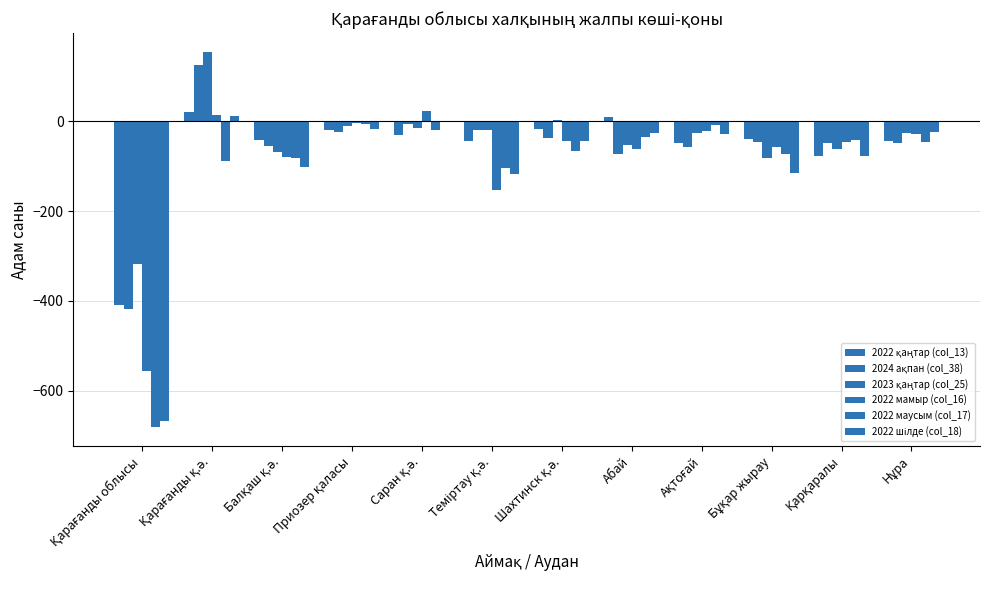

Between Балқаш қ.ә. and Саран қ.ә., which is larger?

Саран қ.ә.